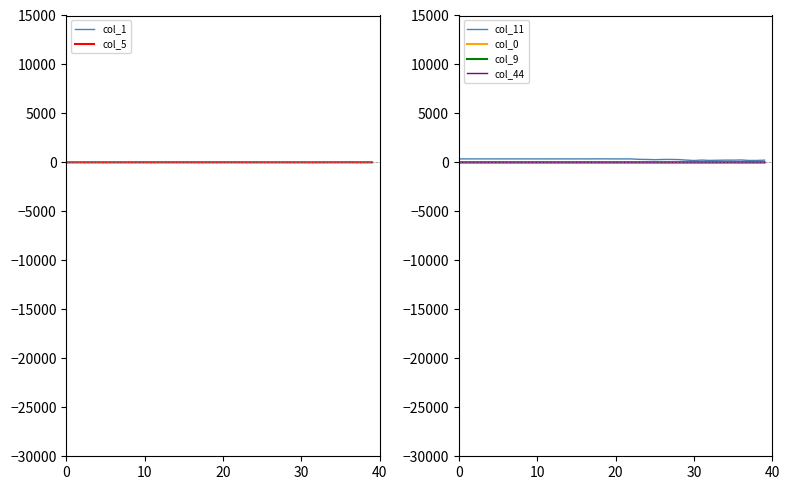

Is this an area chart (filled region under the line)?

No